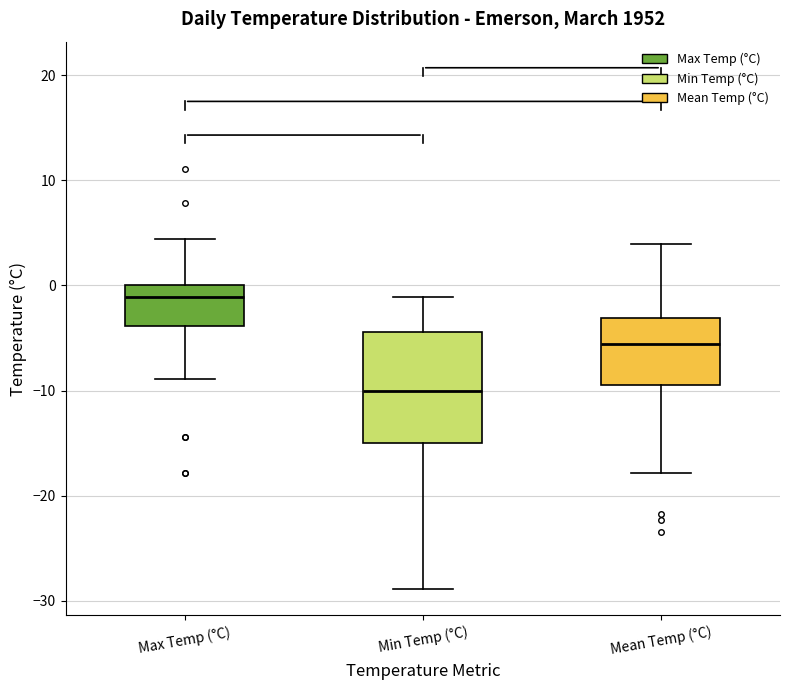

Which box's median line is the highest?

Max Temp (°C)